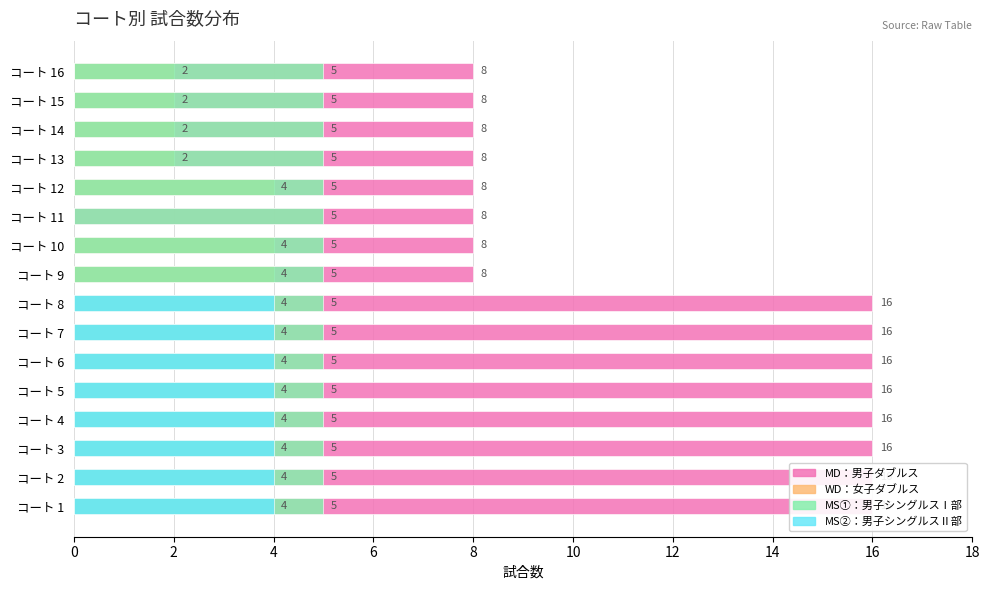

Between 10 and 18, which series saw the biggest shift?

MD：男子ダブルス